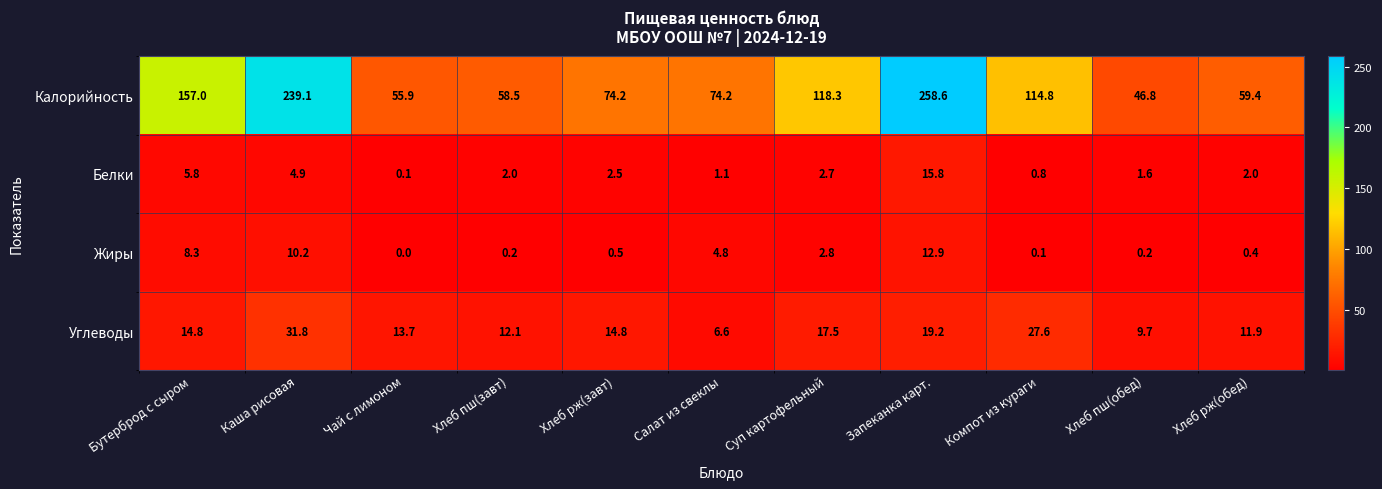

At which category does the chart reach its minimum across all series?

Чай с лимоном